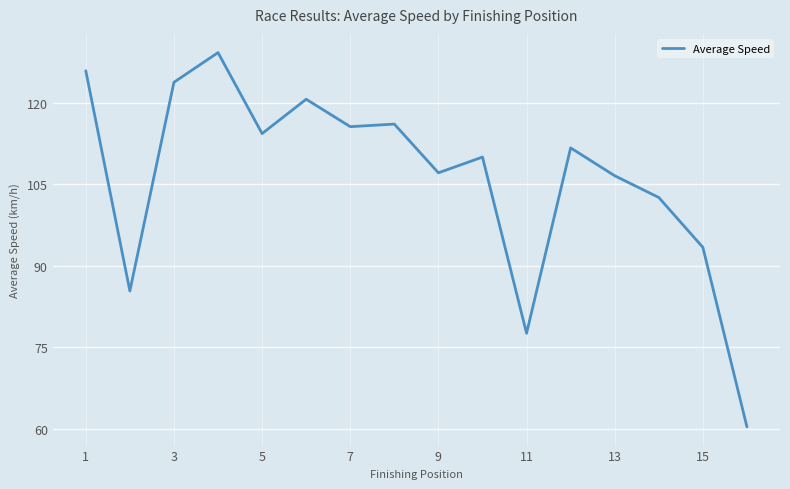

What is the difference between the maximum and minimum values?

68.9